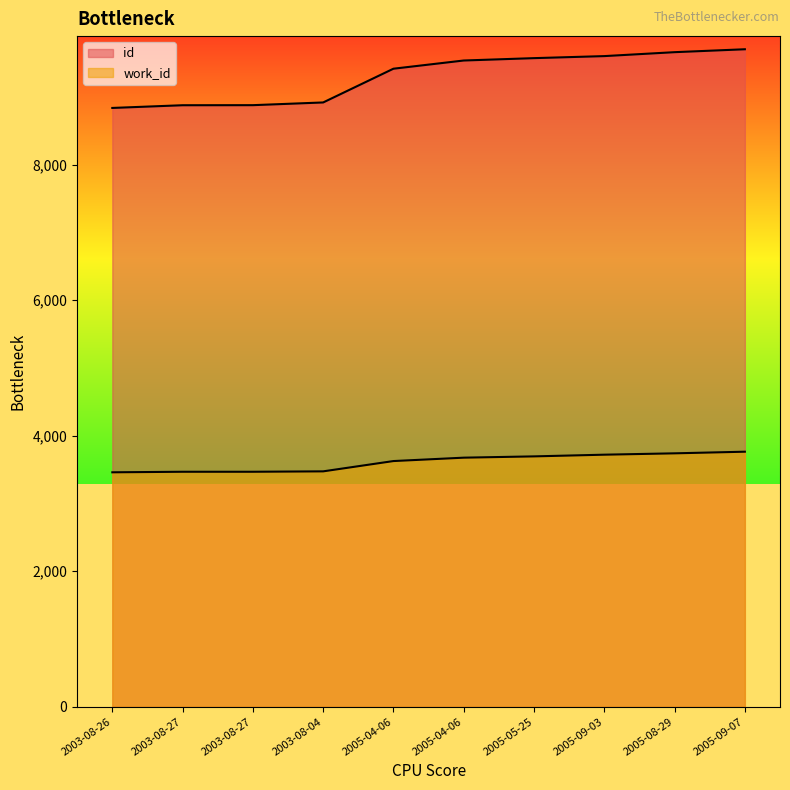

Reading right to left, what are all the values shown in this chart?

id: 9703	9660	9602	9572	9537	9416	8918	8878	8877	8837
work_id: 3764	3740	3720	3695	3676	3626	3474	3468	3468	3460